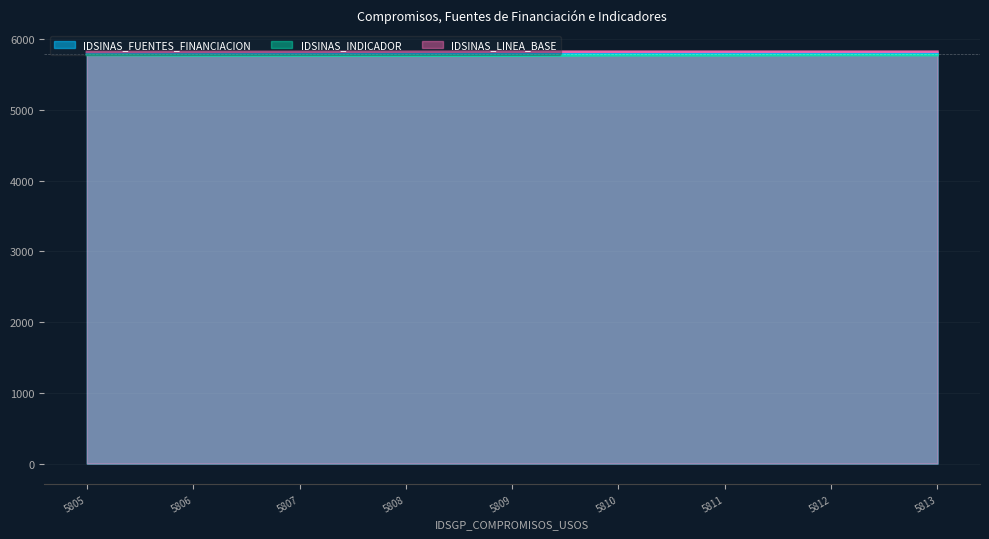

What is the sum of all IDSINAS_LINEA_BASE values?

52424